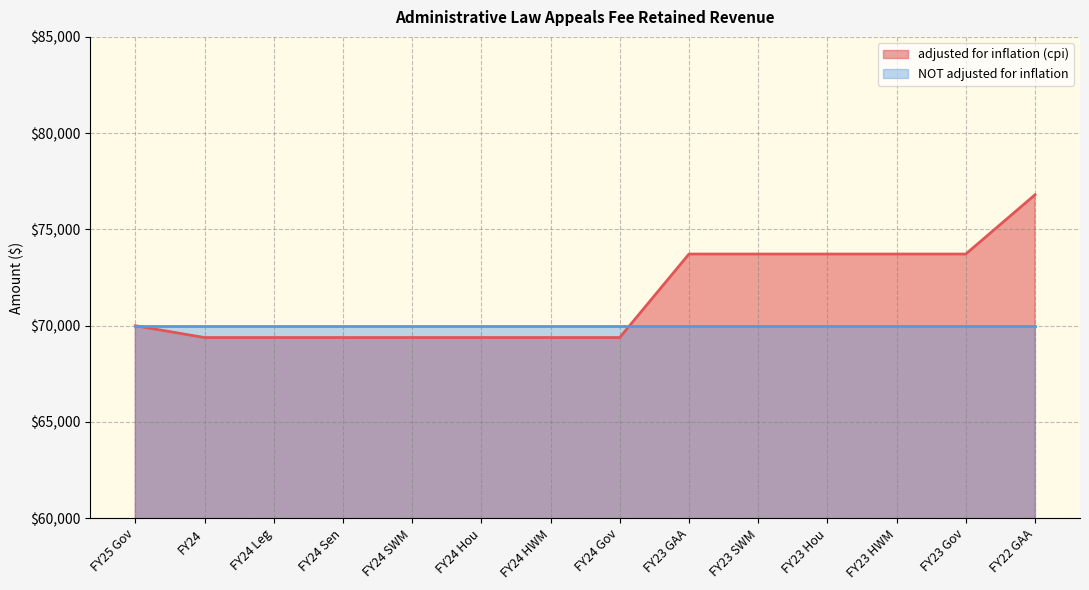

Where does the data first go above 70000?

FY23 GAA